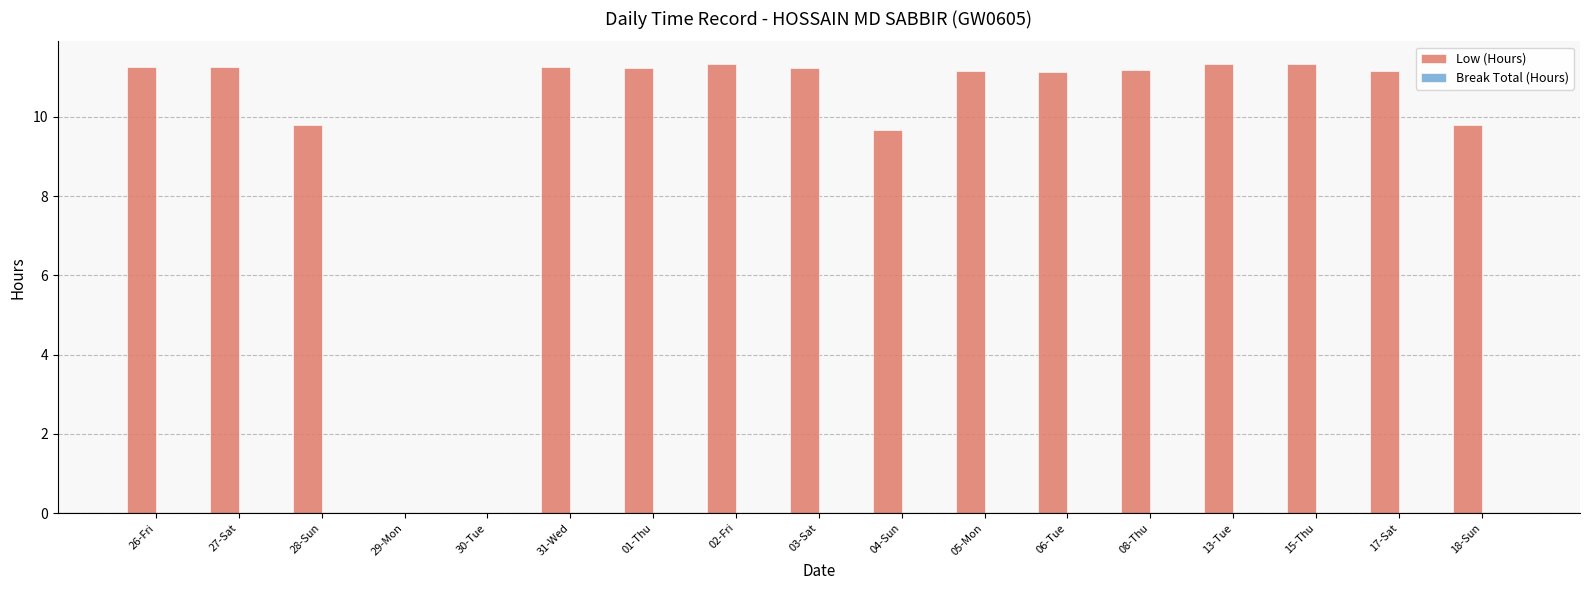

What is the maximum value shown in the chart?

11.3